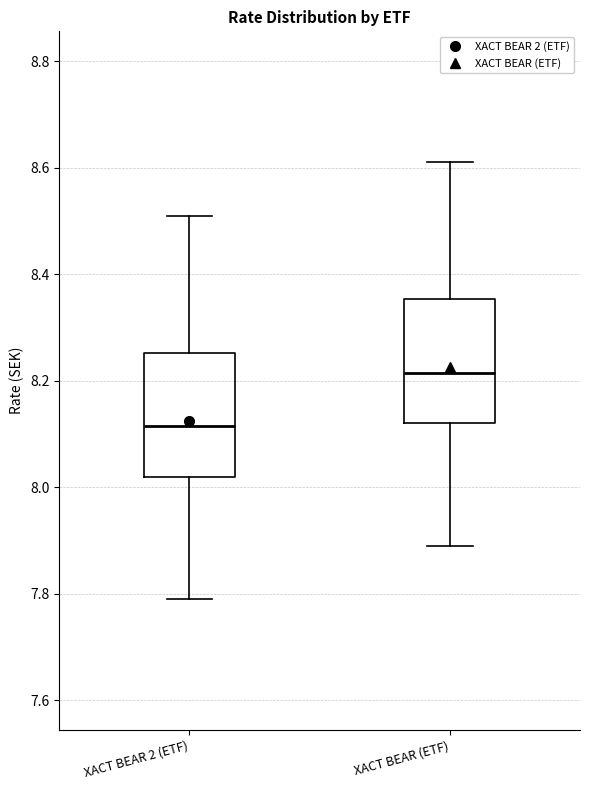

Reading left to right, transcribe this box plot: for each box, give where its median line is, the range the box spans, and where its two whiskers end, as read against the y-axis. The values are not printed on the chart, so give them approximately, as read against the axis.

XACT BEAR 2 (ETF): median 8.12, box 8.02 to 8.26, whiskers 7.80 to 8.52
XACT BEAR (ETF): median 8.22, box 8.12 to 8.36, whiskers 7.90 to 8.62